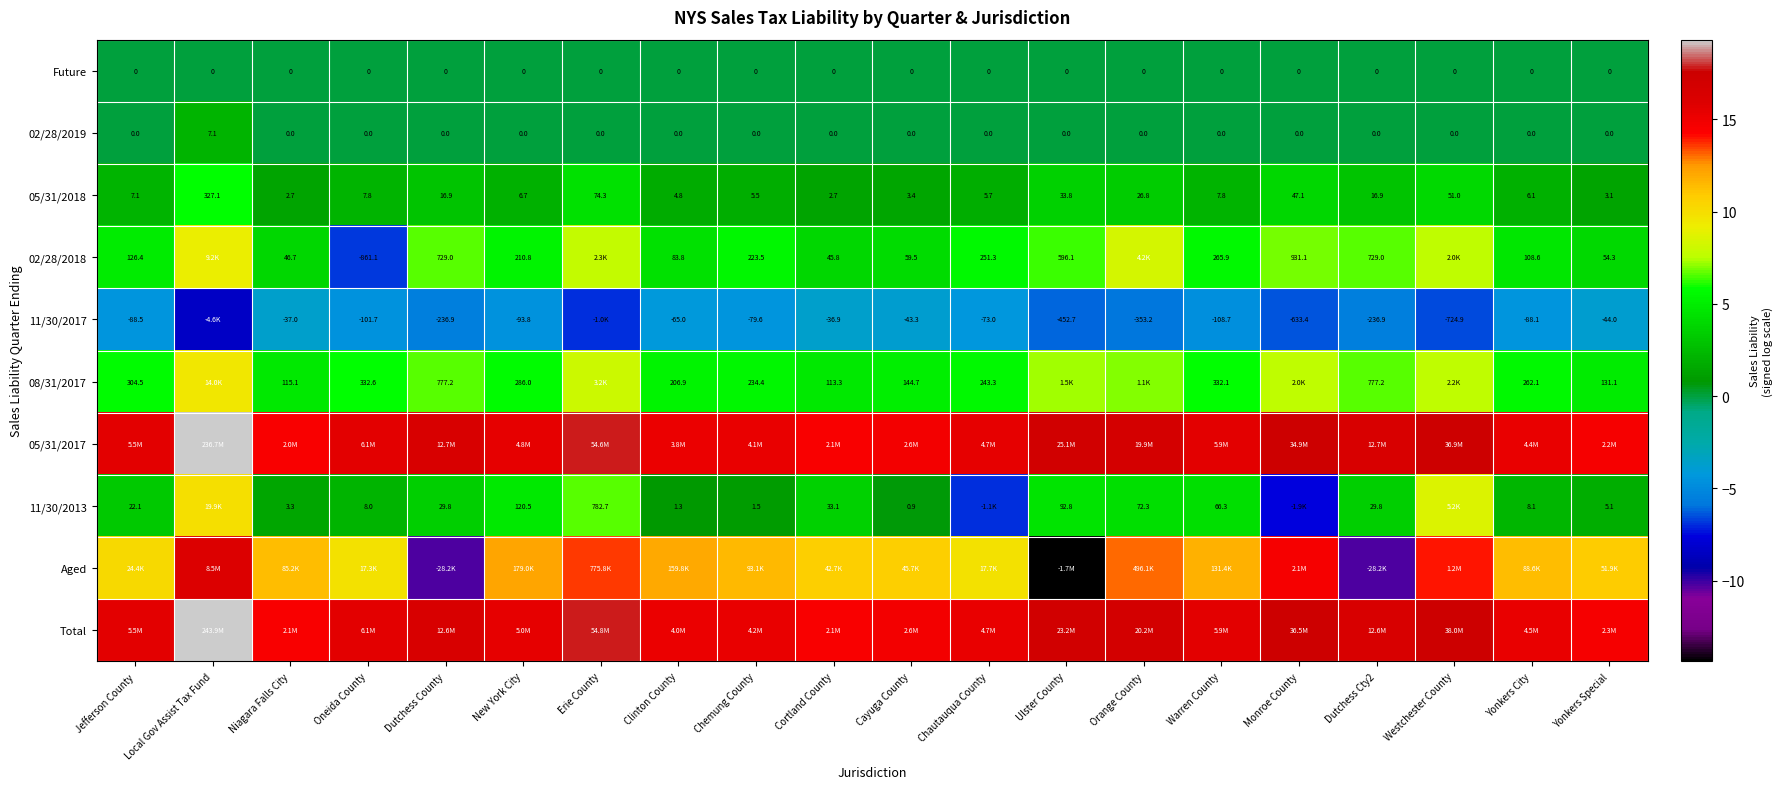

Where is 05/31/2018 nearest to the value 164?

Erie County